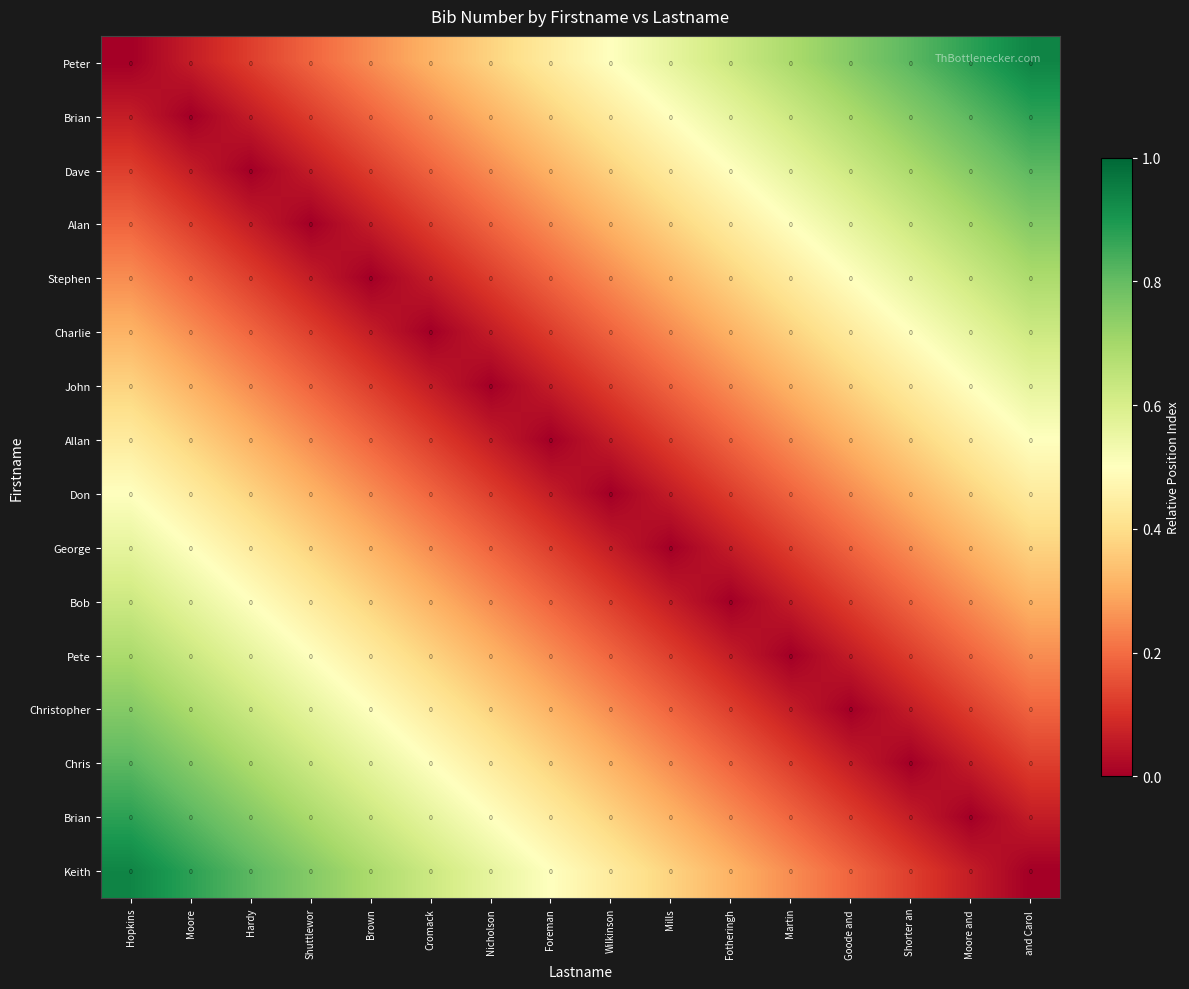

At which category is the sum across all series the highest?

Hopkins